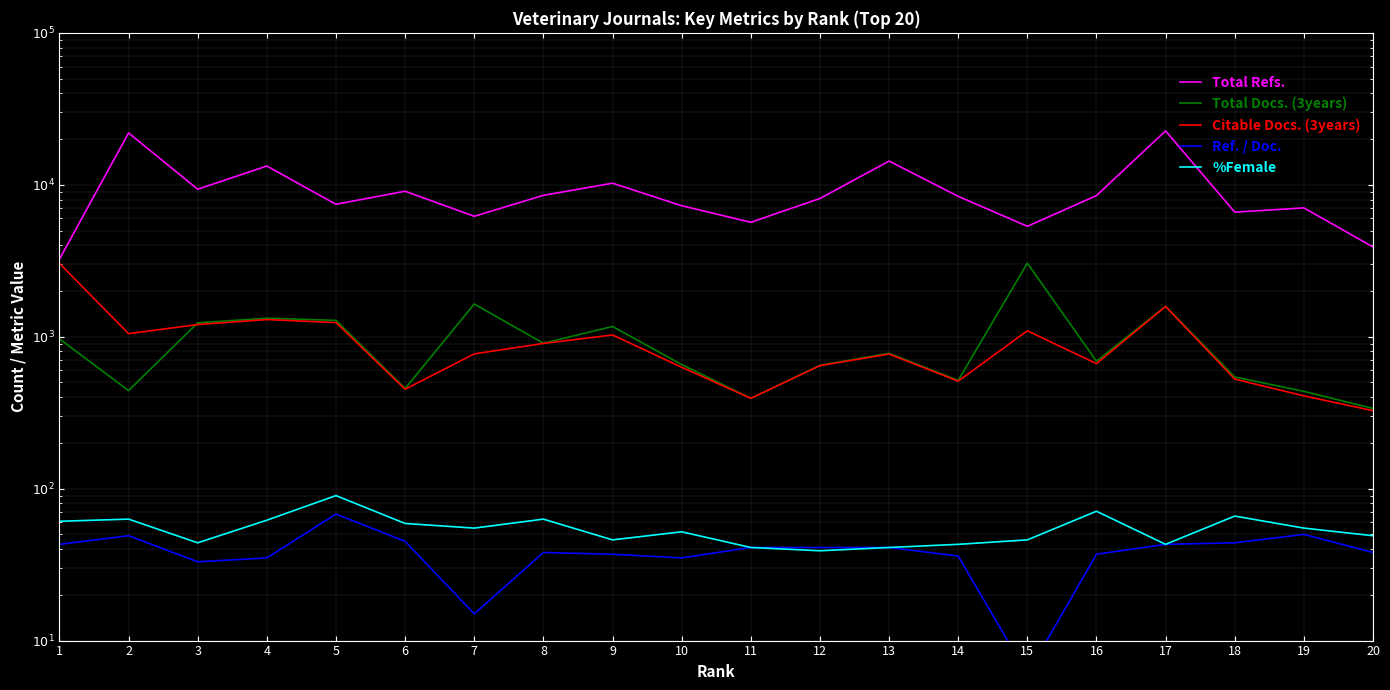

Rank the series by their maximum value, from highest to lowest.

Total Refs., Total Docs. (3years), Citable Docs. (3years), %Female, Ref. / Doc.